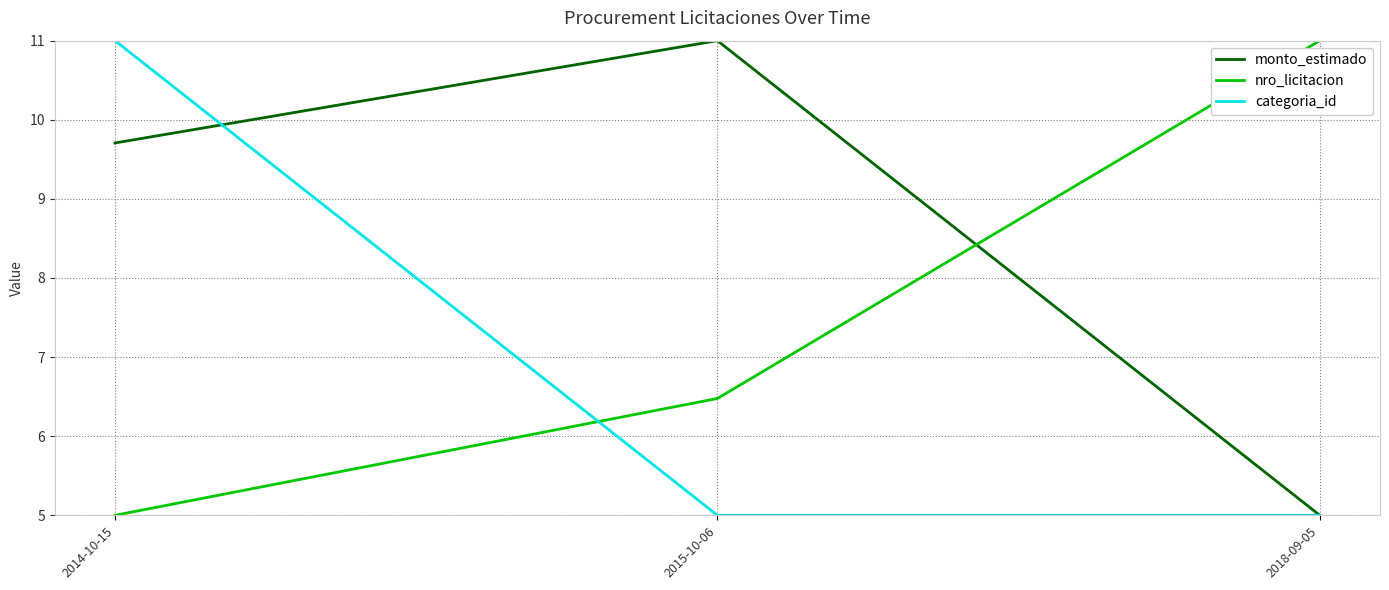

What position from the right is 2015-10-06?

2